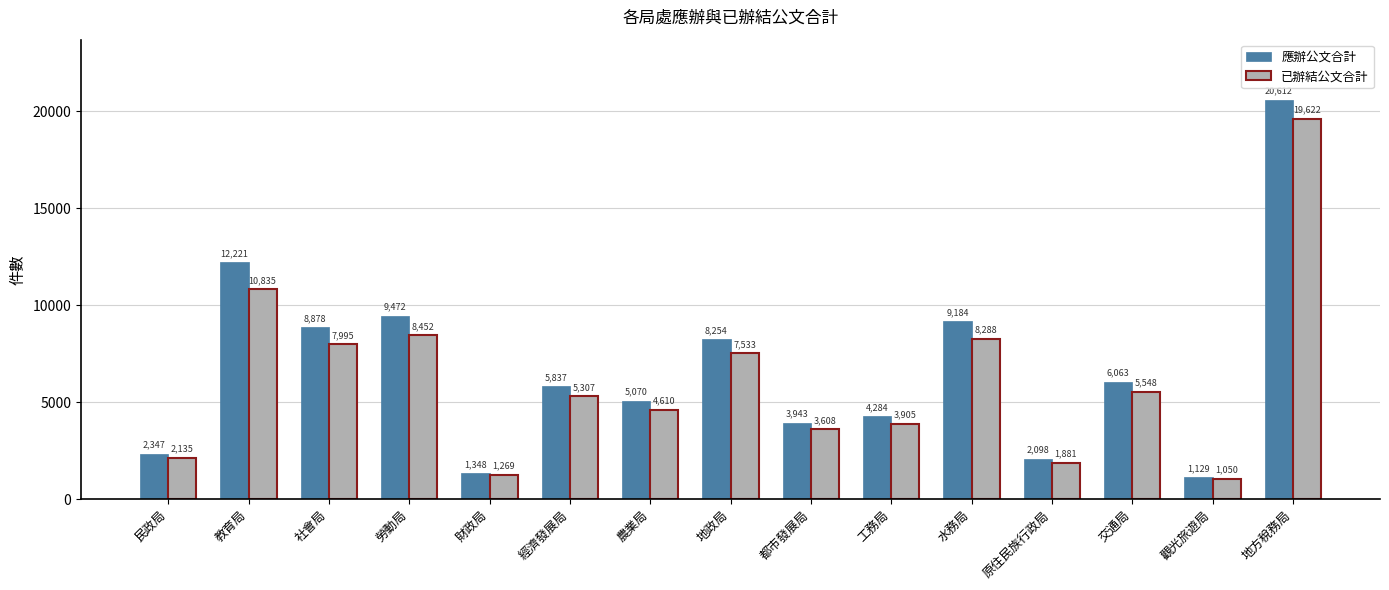

True or false: 已辦結公文合計 has a value of 6209 at 都市發展局.

False